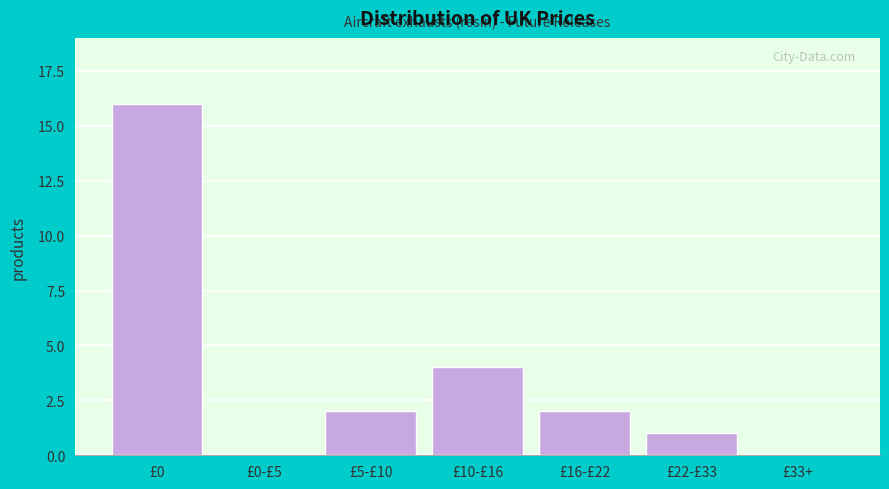

Reading left to right, transcribe all the data shown in this chart.

£0=16	£0-£5=0	£5-£10=2	£10-£16=4	£16-£22=2	£22-£33=1	£33+=0